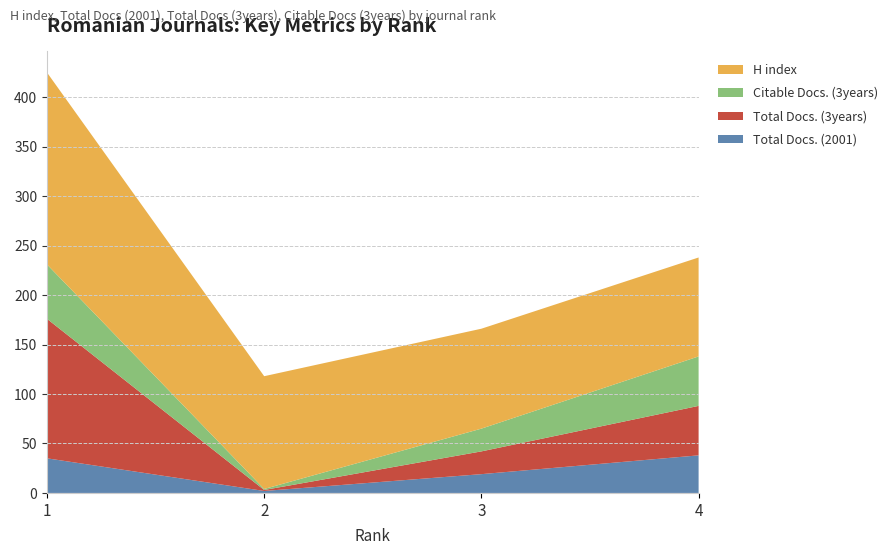

Reading right to left, list all the values displayed in this chart.

Total Docs. (2001): 38	19	2	35
Total Docs. (3years): 50	23	1	141
Citable Docs. (3years): 50	23	1	55
H index: 100	101	114	194